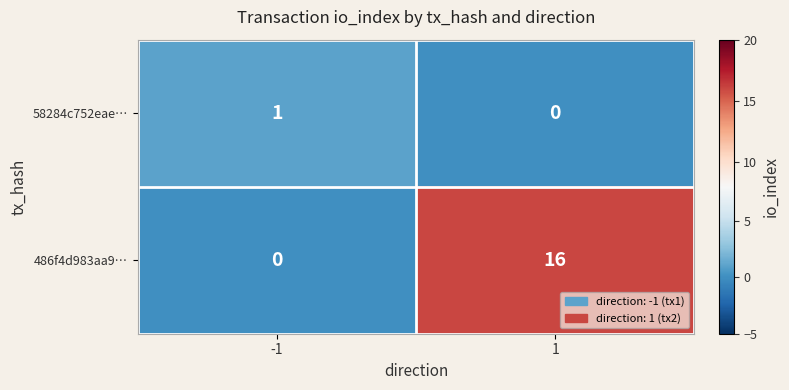

Which series changed the most between -1 and 1?

486f4d983aa9…